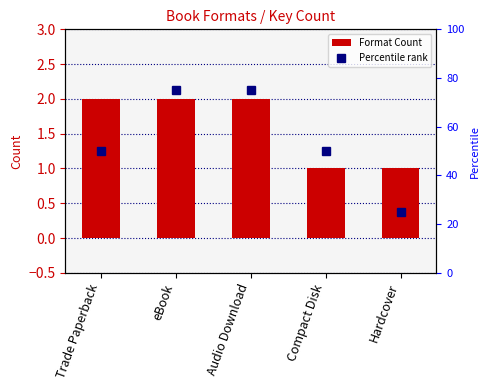

What is the label of the 2nd bar from the left?

eBook